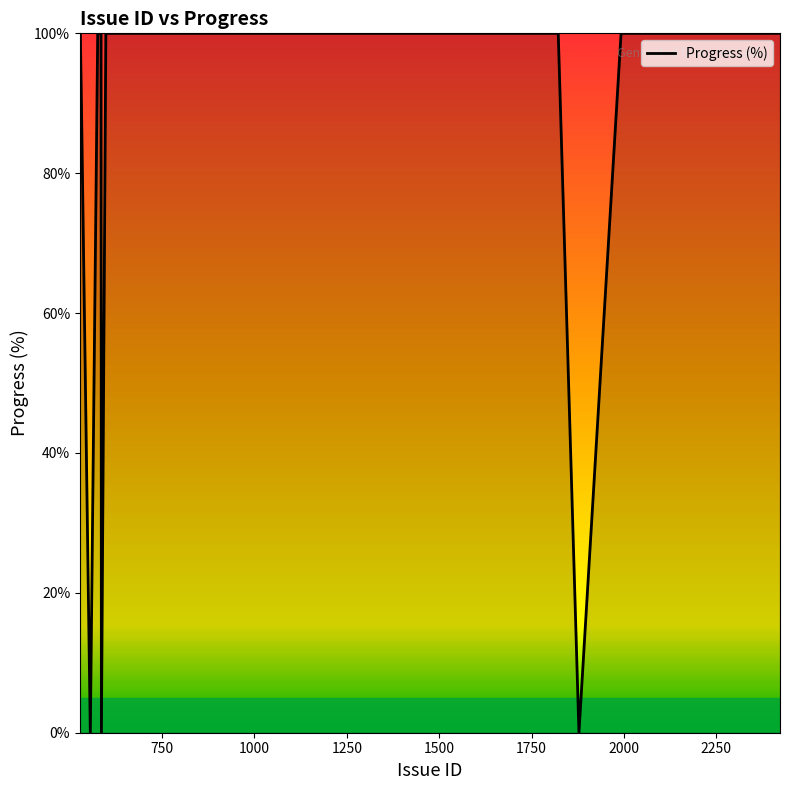

What is the maximum value shown in the chart?

100